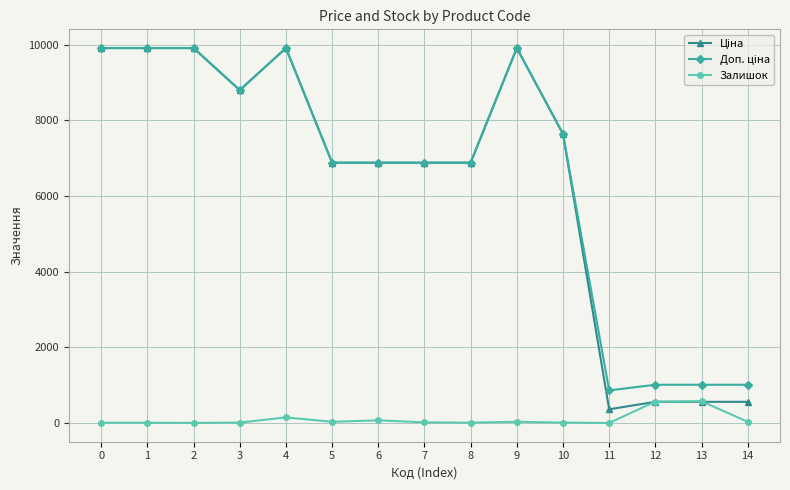

What is the value of the Залишок point at the 7th from the left?

71.0